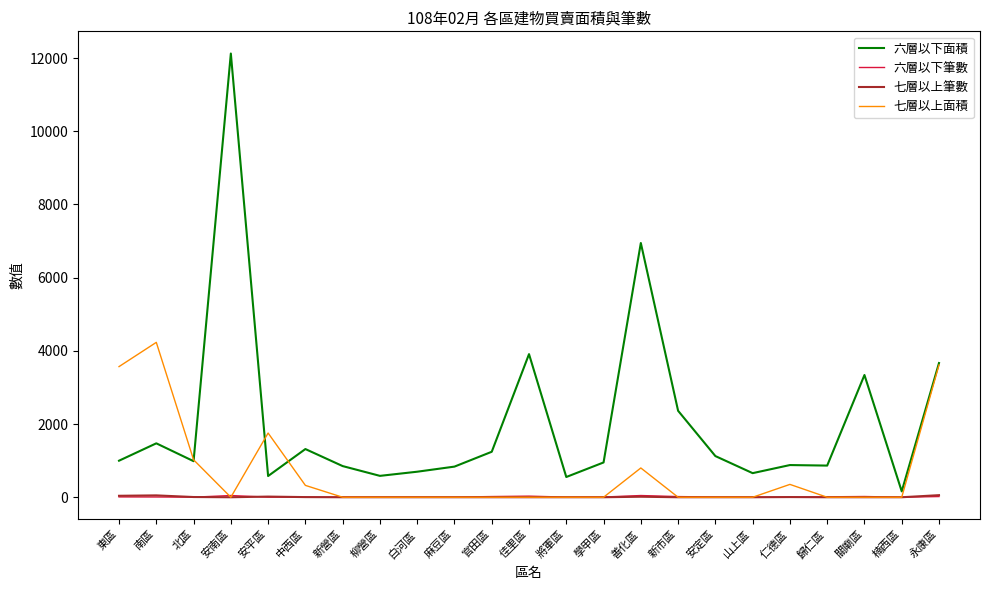

The 六層以下面積 series shows 658.4 at 山上區. True or false?

True